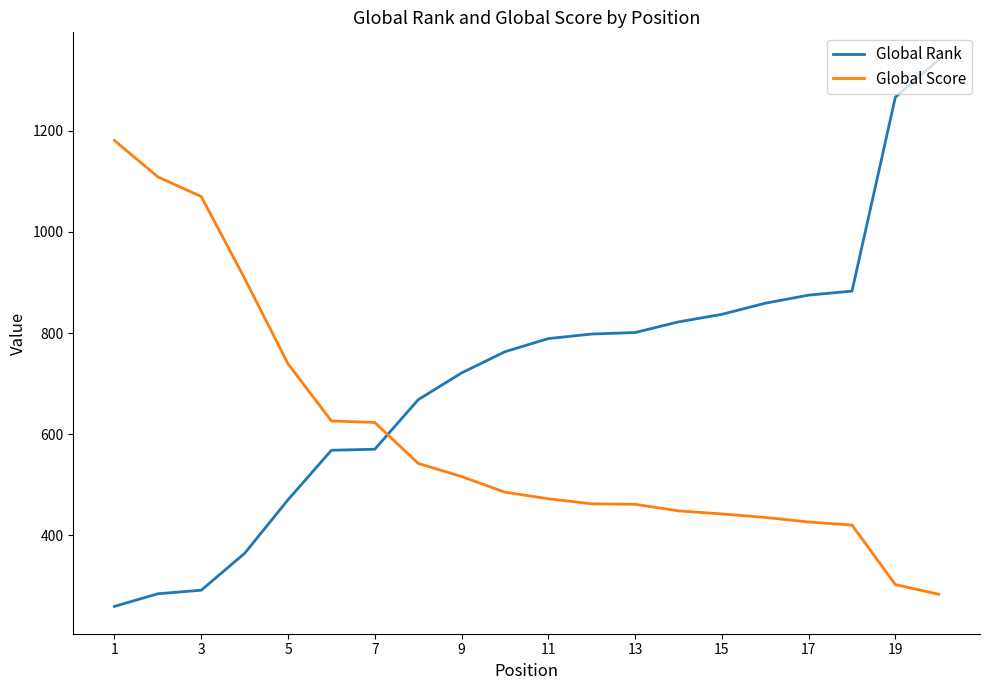

True or false: Global Rank and Global Score intersect in this chart.

True